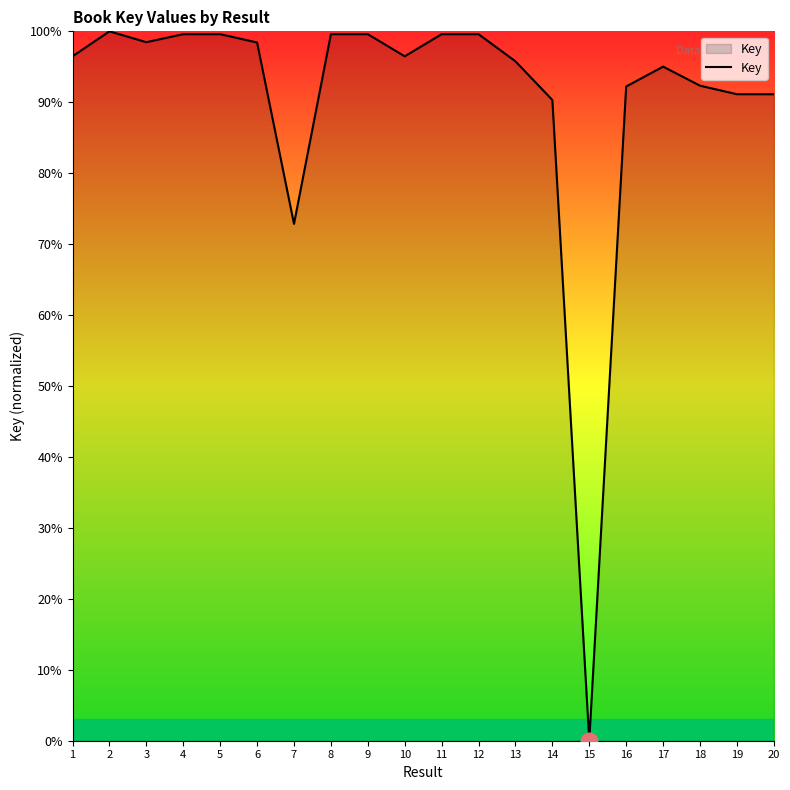

What is the difference between the maximum and second lowest values?

27.1